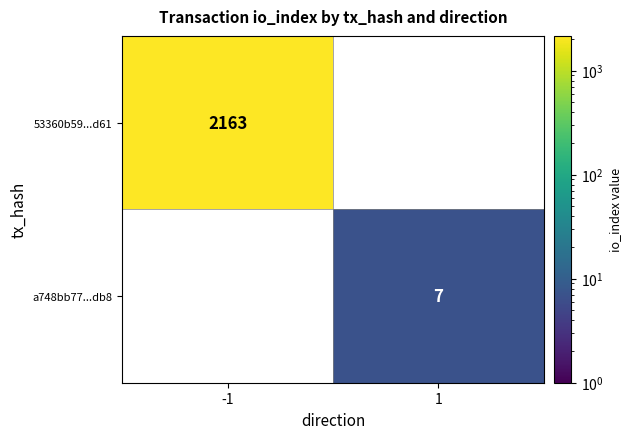

List the series in order of their peak value, lowest first.

a748bb77...db8, 53360b59...d61